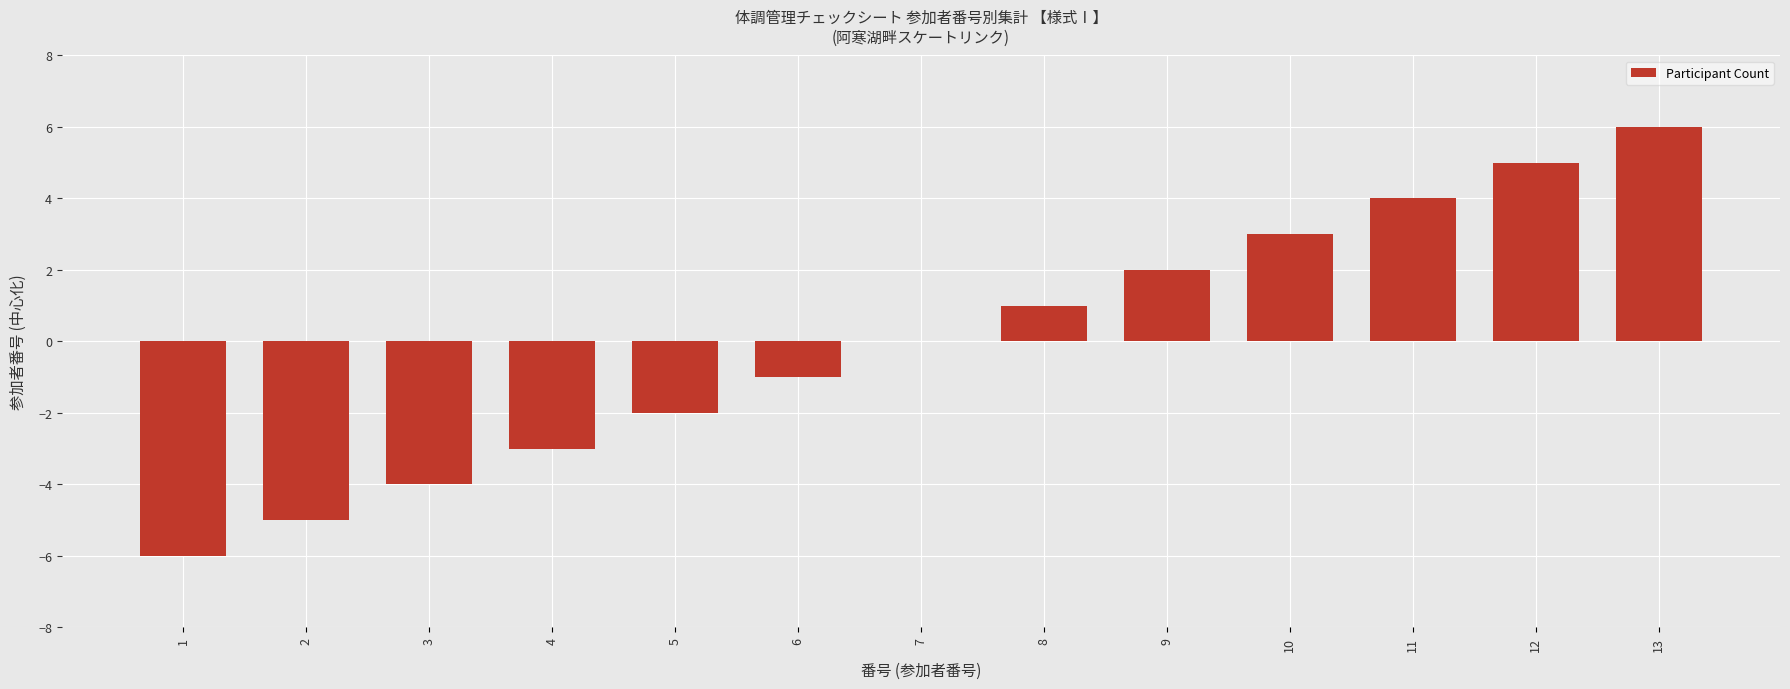

What is the change in value from 5 to 13?

+8